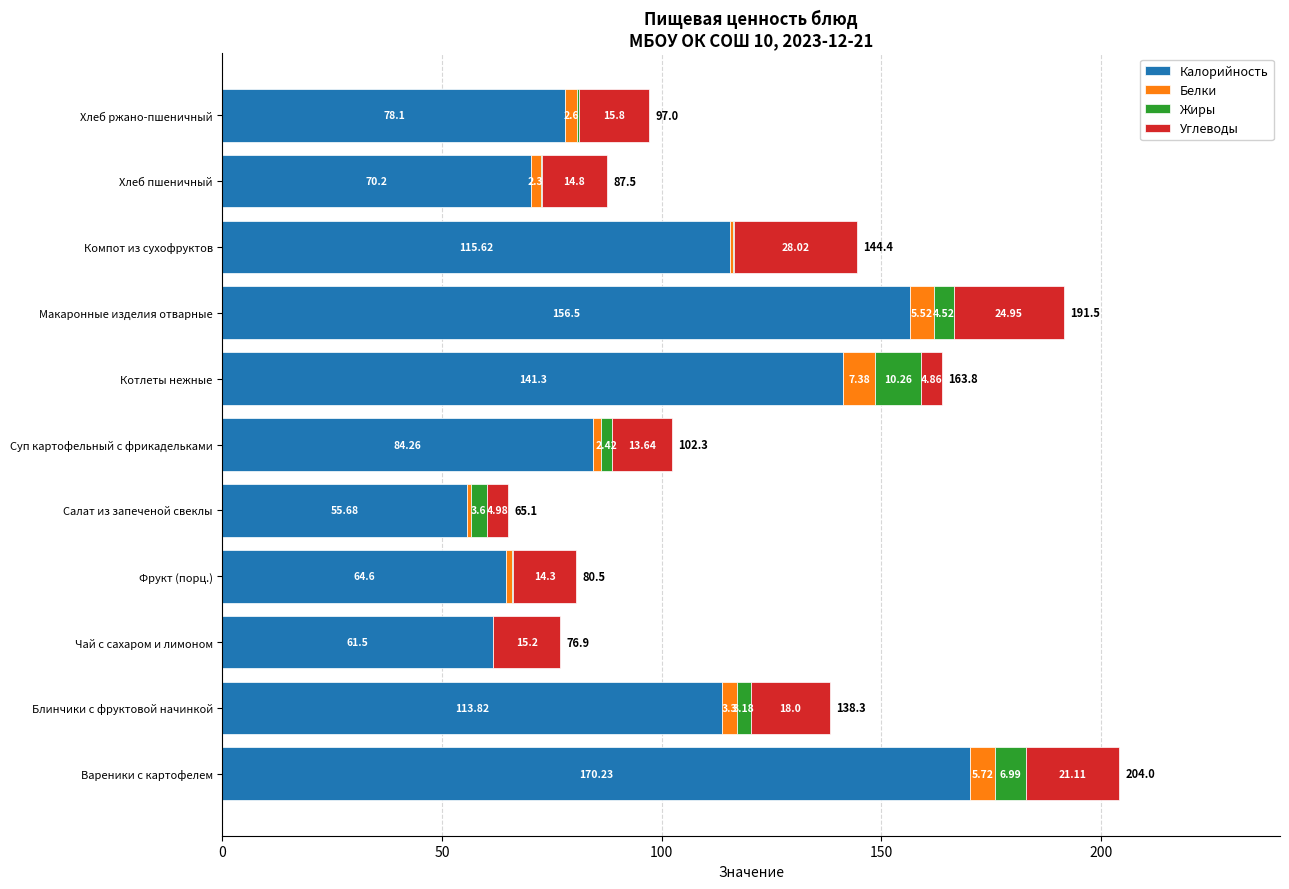

Where is Калорийность nearest to the value 112?

Блинчики с фруктовой начинкой